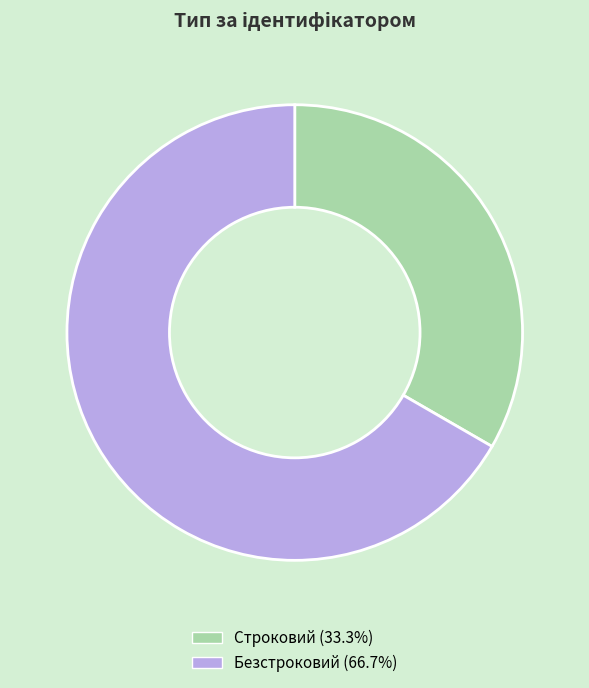

Count the number of slices in the pie.

2